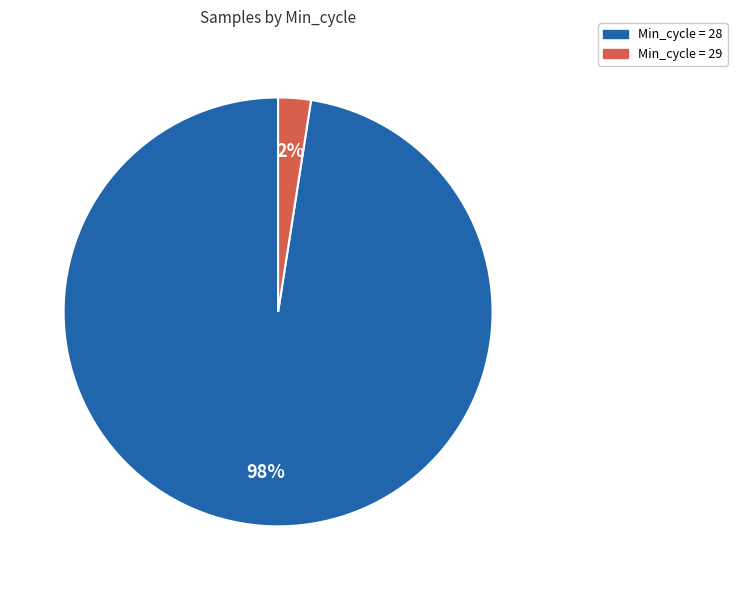

To the nearest percent, what is the average slice percentage?

50%